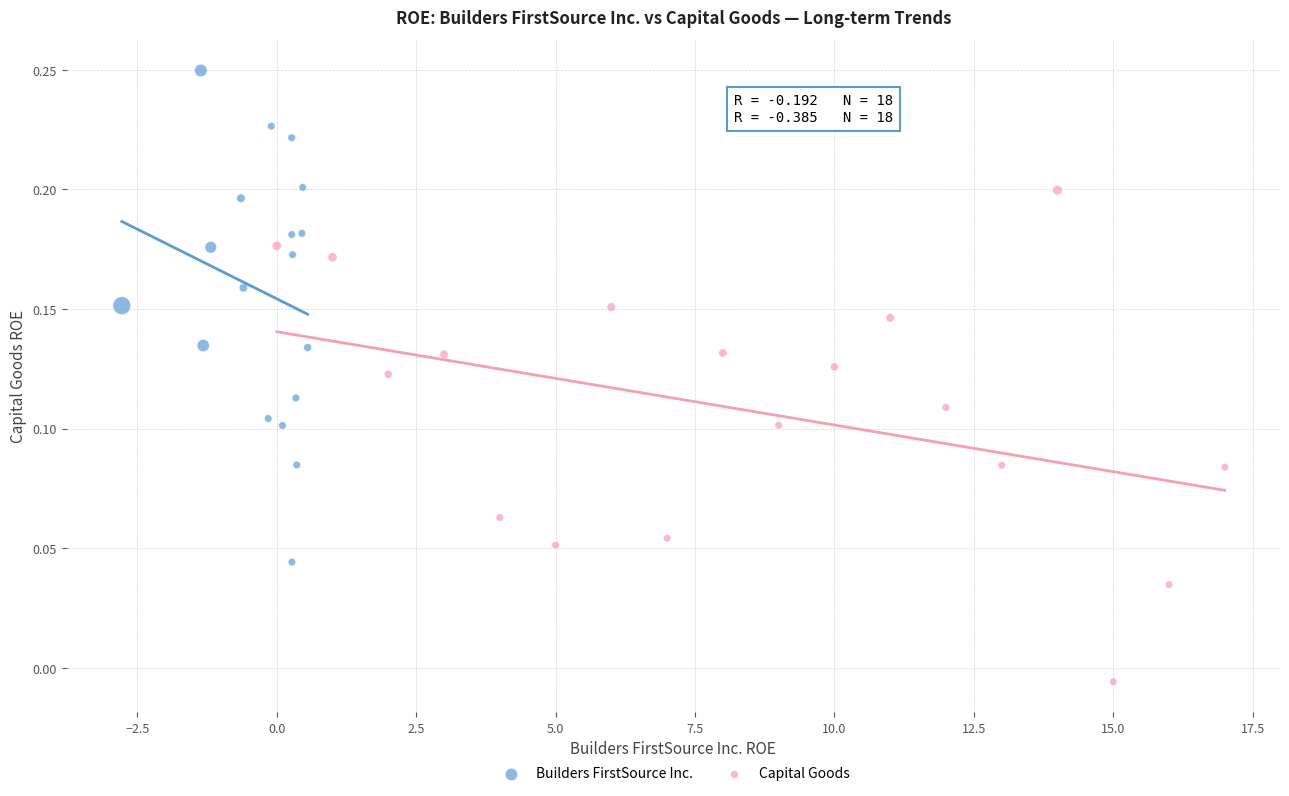

Which series reaches the maximum Y coordinate?

Builders FirstSource Inc.